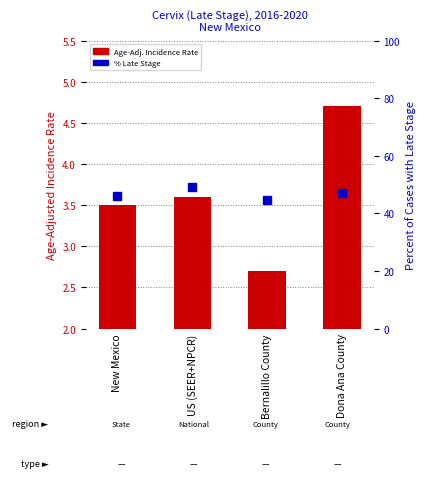

Reading left to right, extract all data points from this chart.

Age-Adjusted Incidence Rate: New Mexico=3.5	US (SEER+NPCR)=3.6	Bernalillo County=2.7	Dona Ana County=4.7
Percent of Cases with Late Stage: New Mexico=45.9	US (SEER+NPCR)=49.3	Bernalillo County=44.5	Dona Ana County=47.1